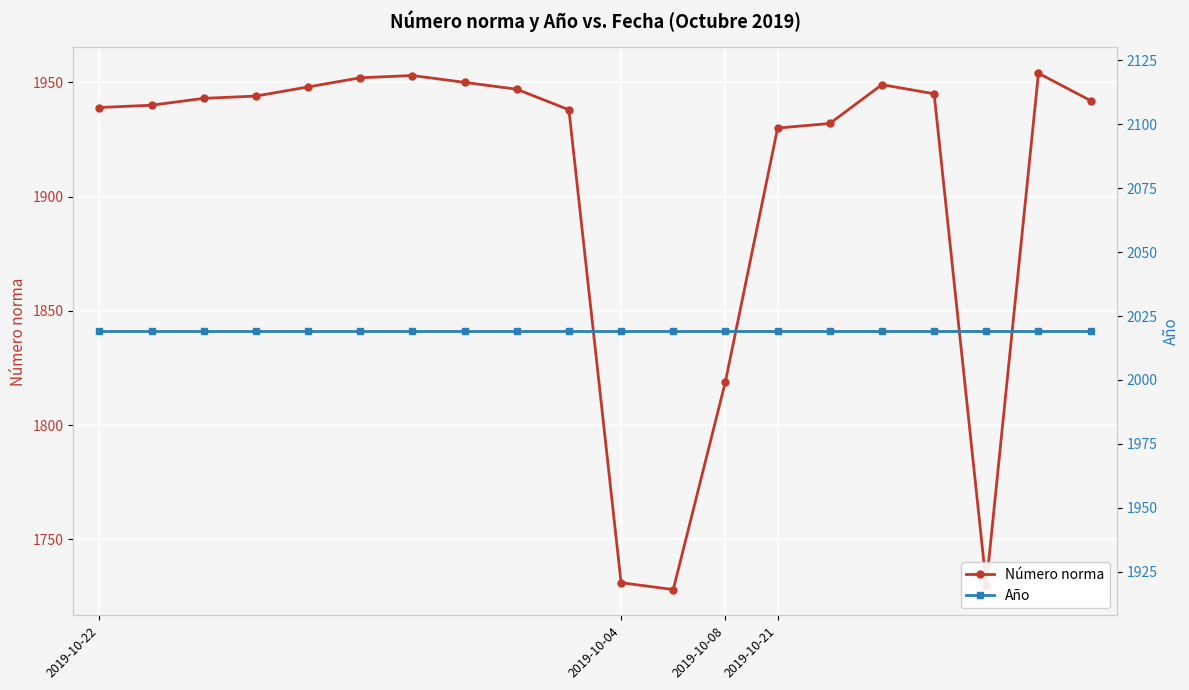

The value of Número norma at 6 is 1025. True or false?

False